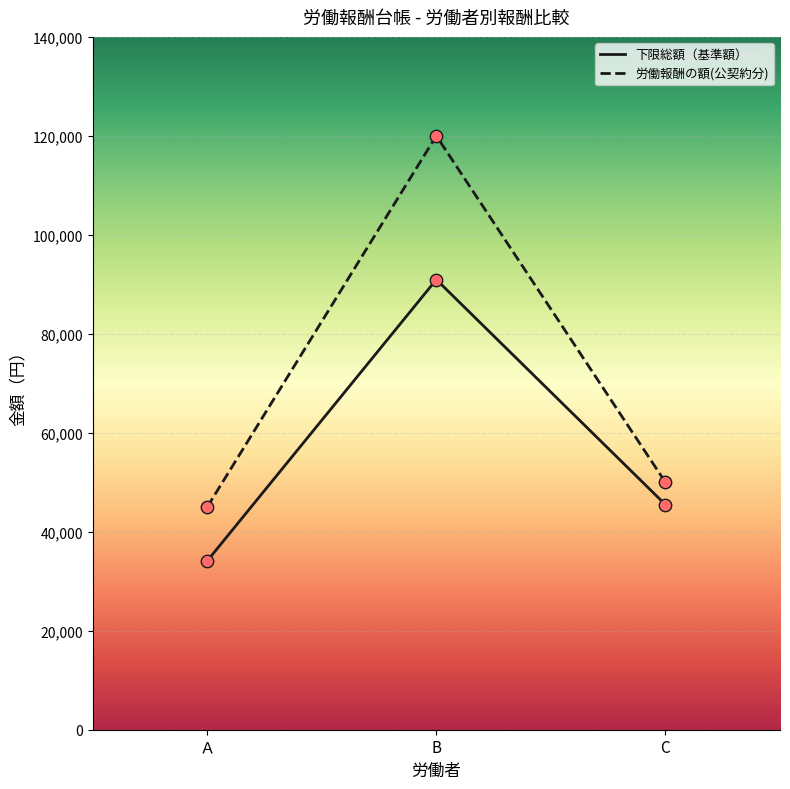

What are all the series names shown in the legend?

下限総額（基準額）, 労働報酬の額(公契約分)